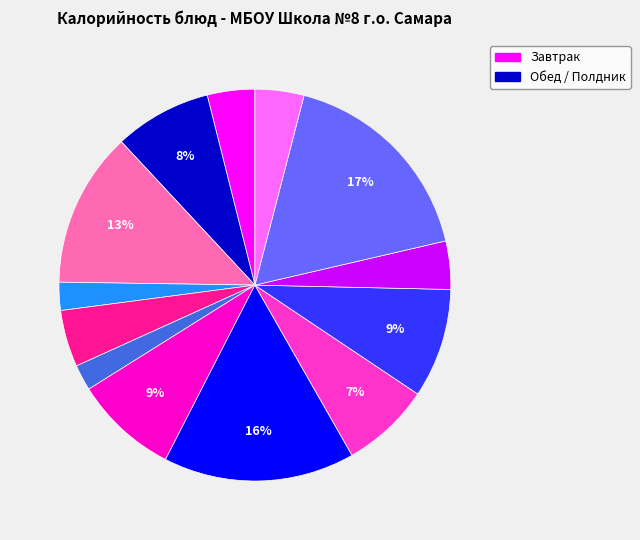

Is there a majority slice in this chart?

No